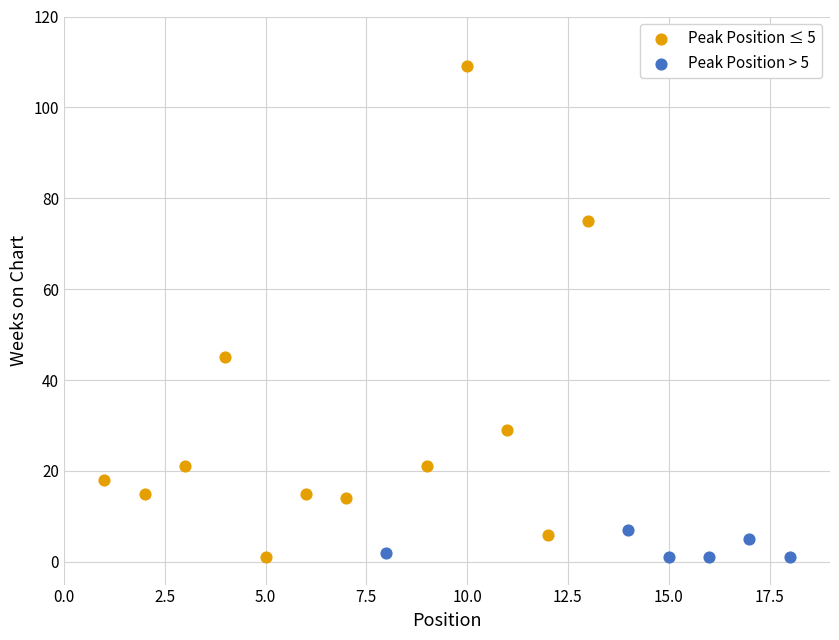

Which series has the largest Y range (max minus min)?

Peak Position ≤ 5